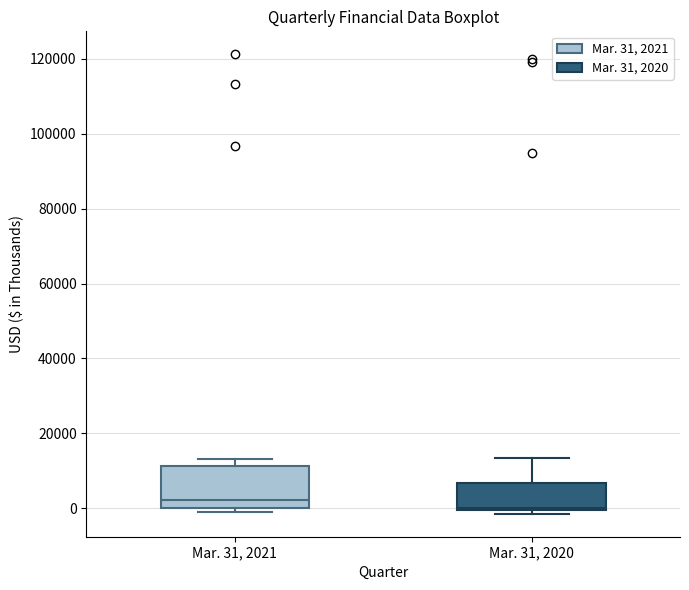

Reading left to right, read every box against the y-axis: the position of its median line, the range the box covers, and the ends of its whiskers. The values are not printed on the chart, so give them approximately, as read against the axis.

Mar. 31, 2021: median 2000, box 0 to 12000, whiskers -2000 to 14000
Mar. 31, 2020: median 0 (just above the box's lower edge), box 0 to 6000, whiskers -2000 to 14000